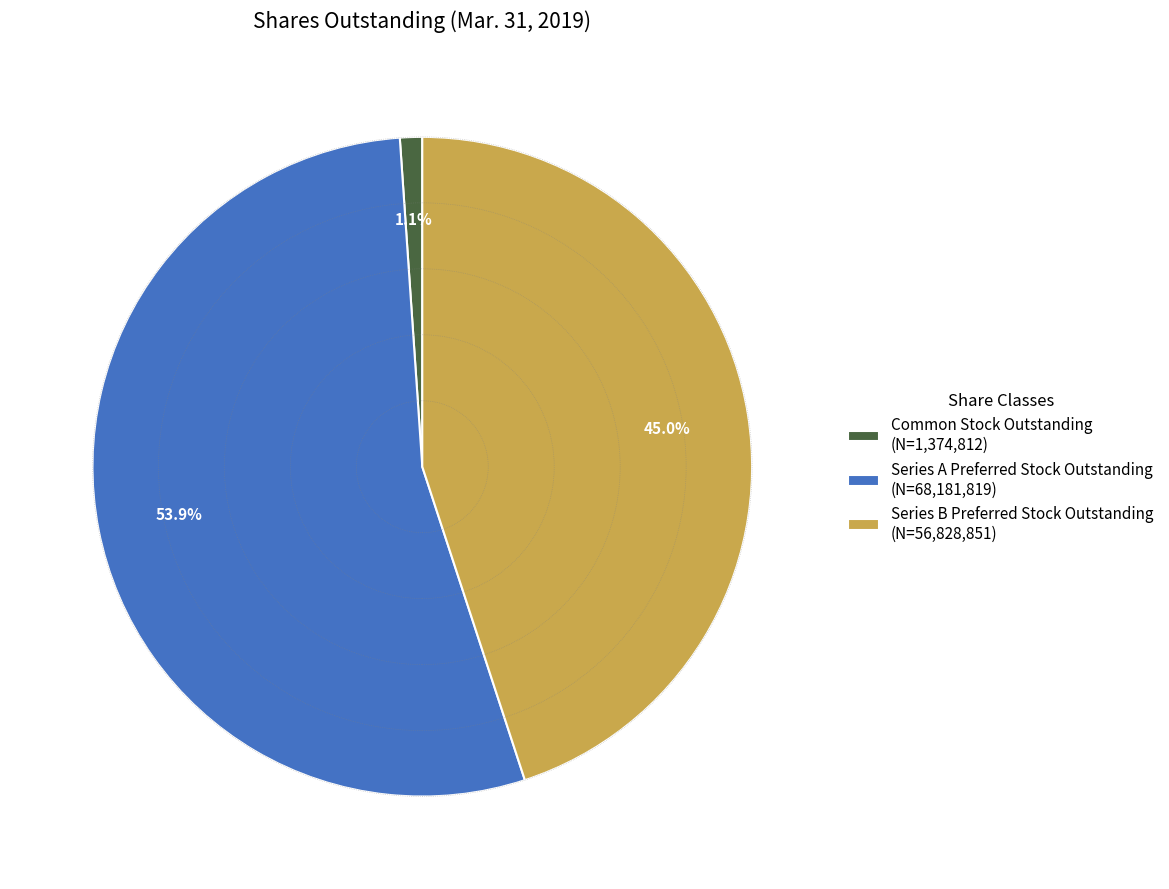

Which slice is the largest?

Series A Preferred Stock Outstanding